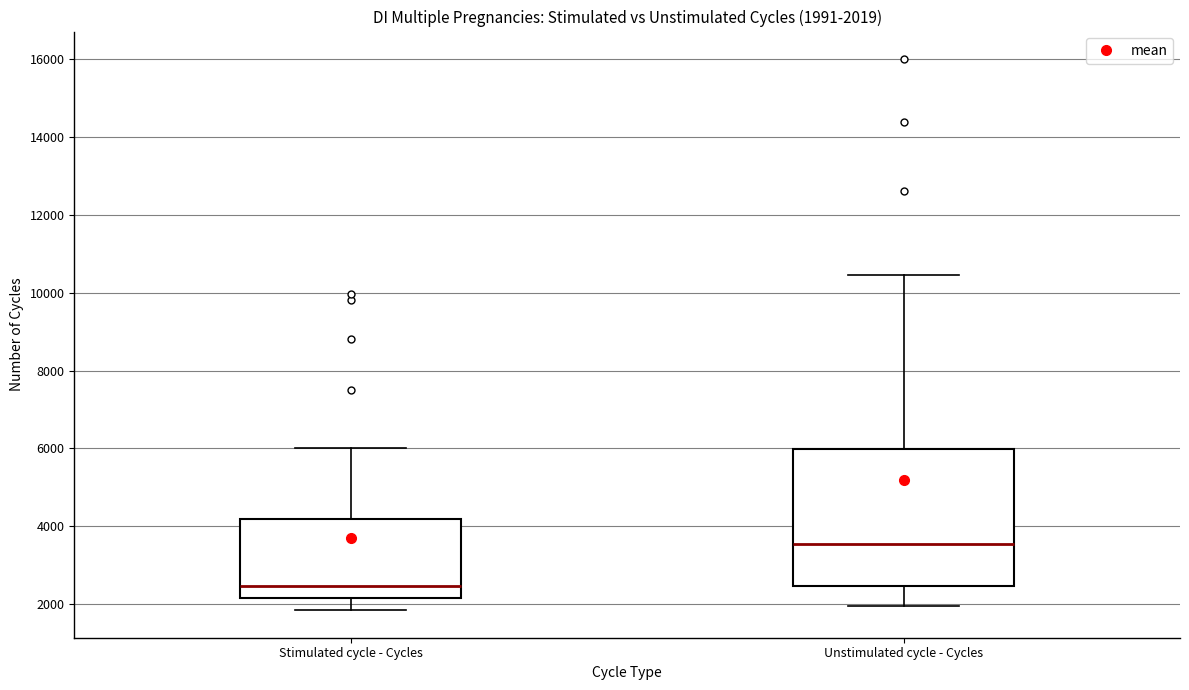

Which box has the lowest median line?

Stimulated cycle - Cycles